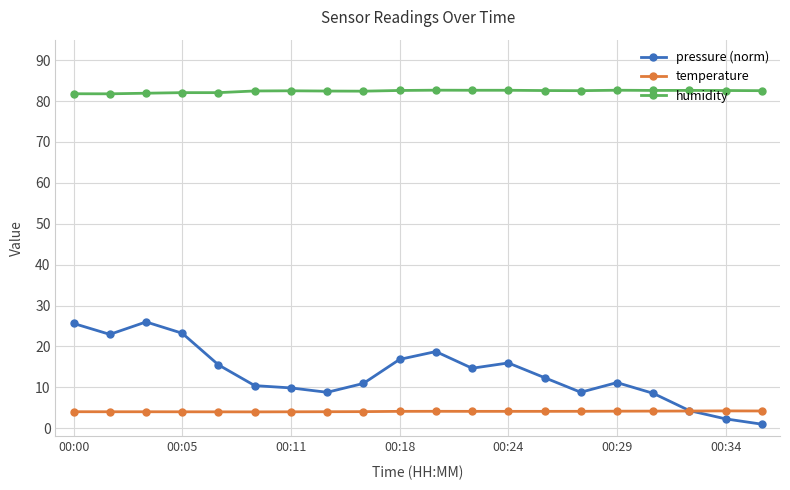

Rank the series by their maximum value, from lowest to highest.

temperature, pressure (norm), humidity